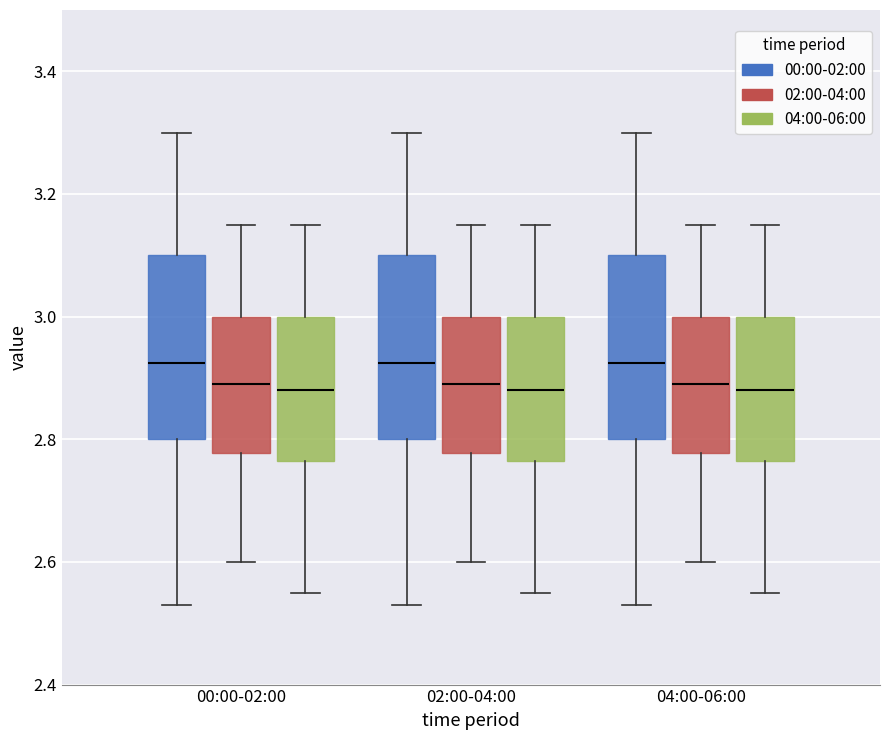

Where does the median line of the box for 02:00-04:00 (00:00-02:00) sit on the y-axis? The values are not printed on the chart, so give them approximately, as read against the axis.

2.92